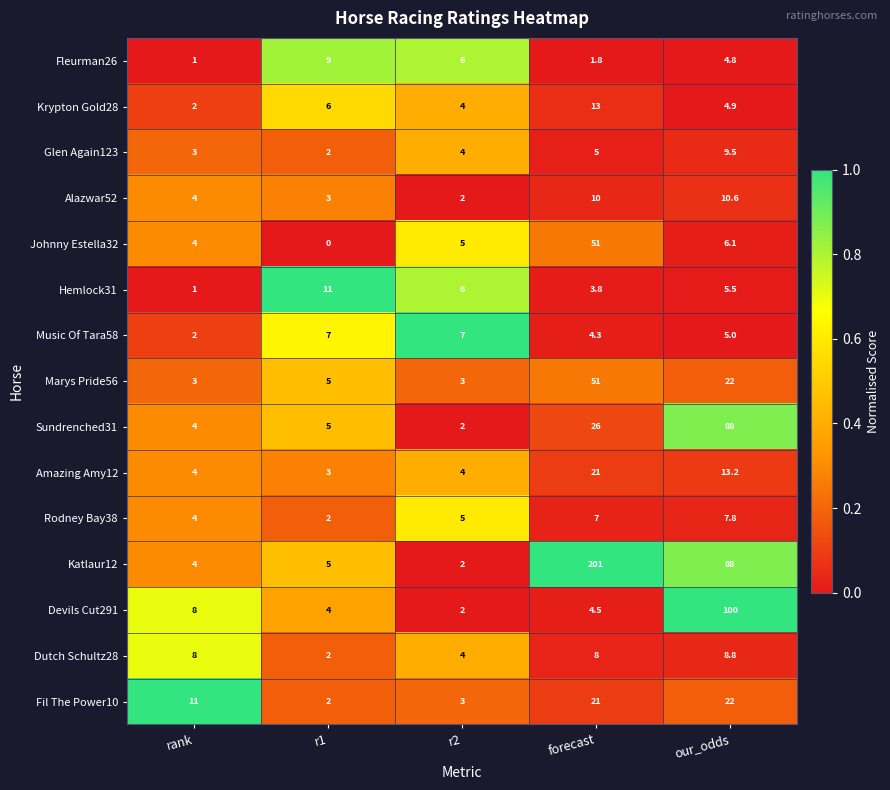

What is the difference between the Alazwar52 values at r2 and forecast?

8.0